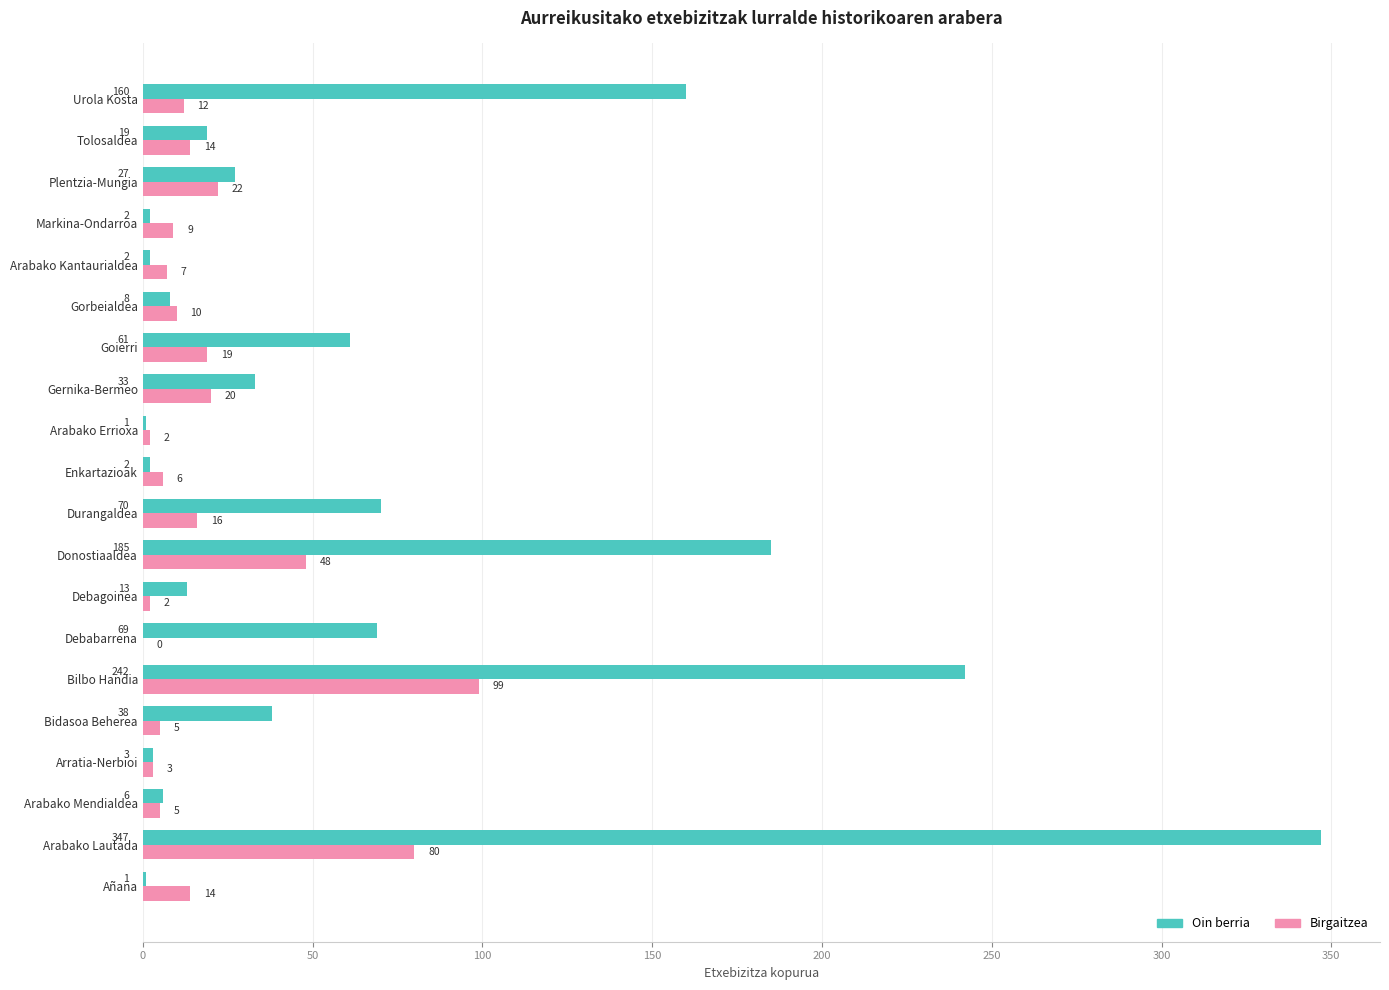

The Oin berria series shows 96 at Durangaldea. True or false?

False